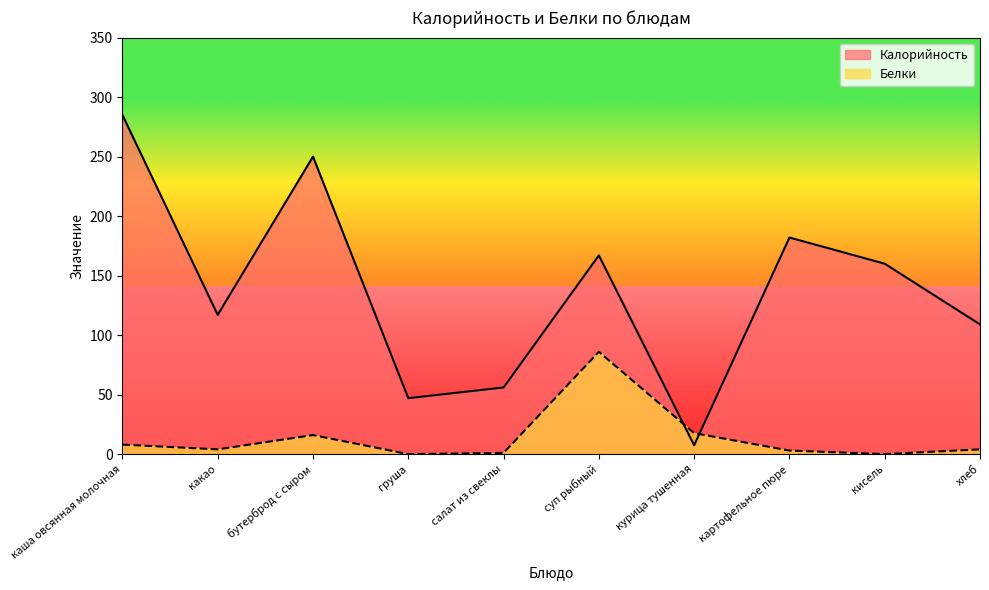

How many values in the Белки series are below 4?

4